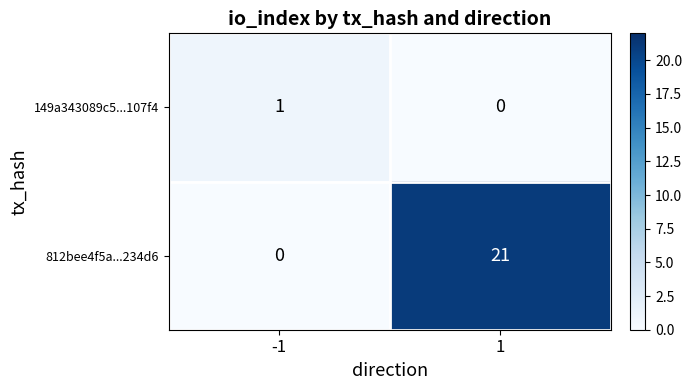

Which series changed the most between -1 and 1?

812bee4f5a...234d6